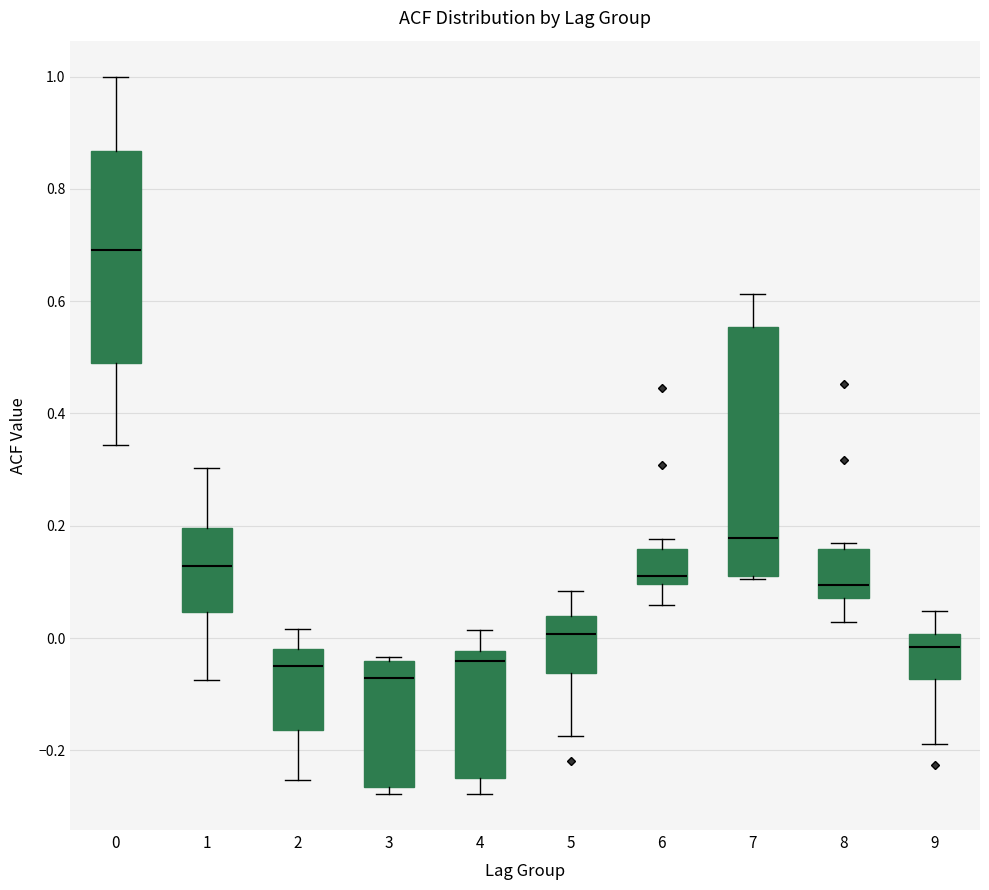

Which box has the lowest median line?

3